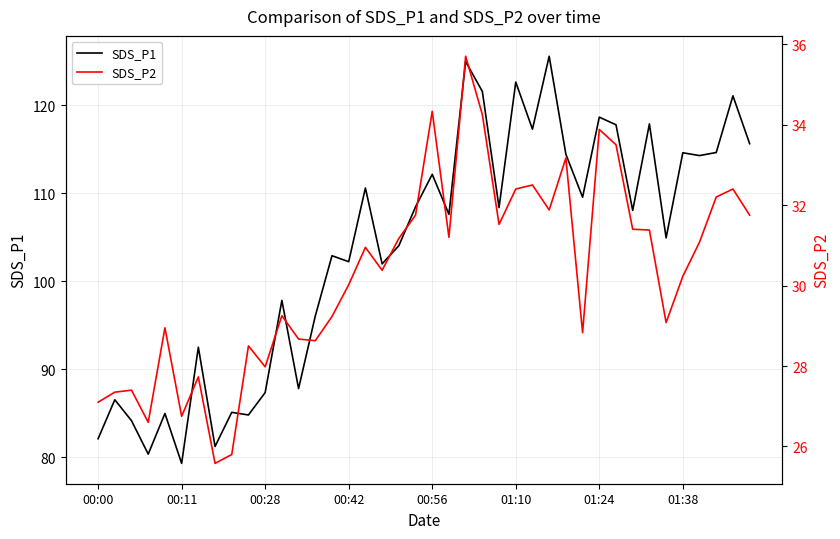

What are all the series names shown in the legend?

SDS_P1, SDS_P2